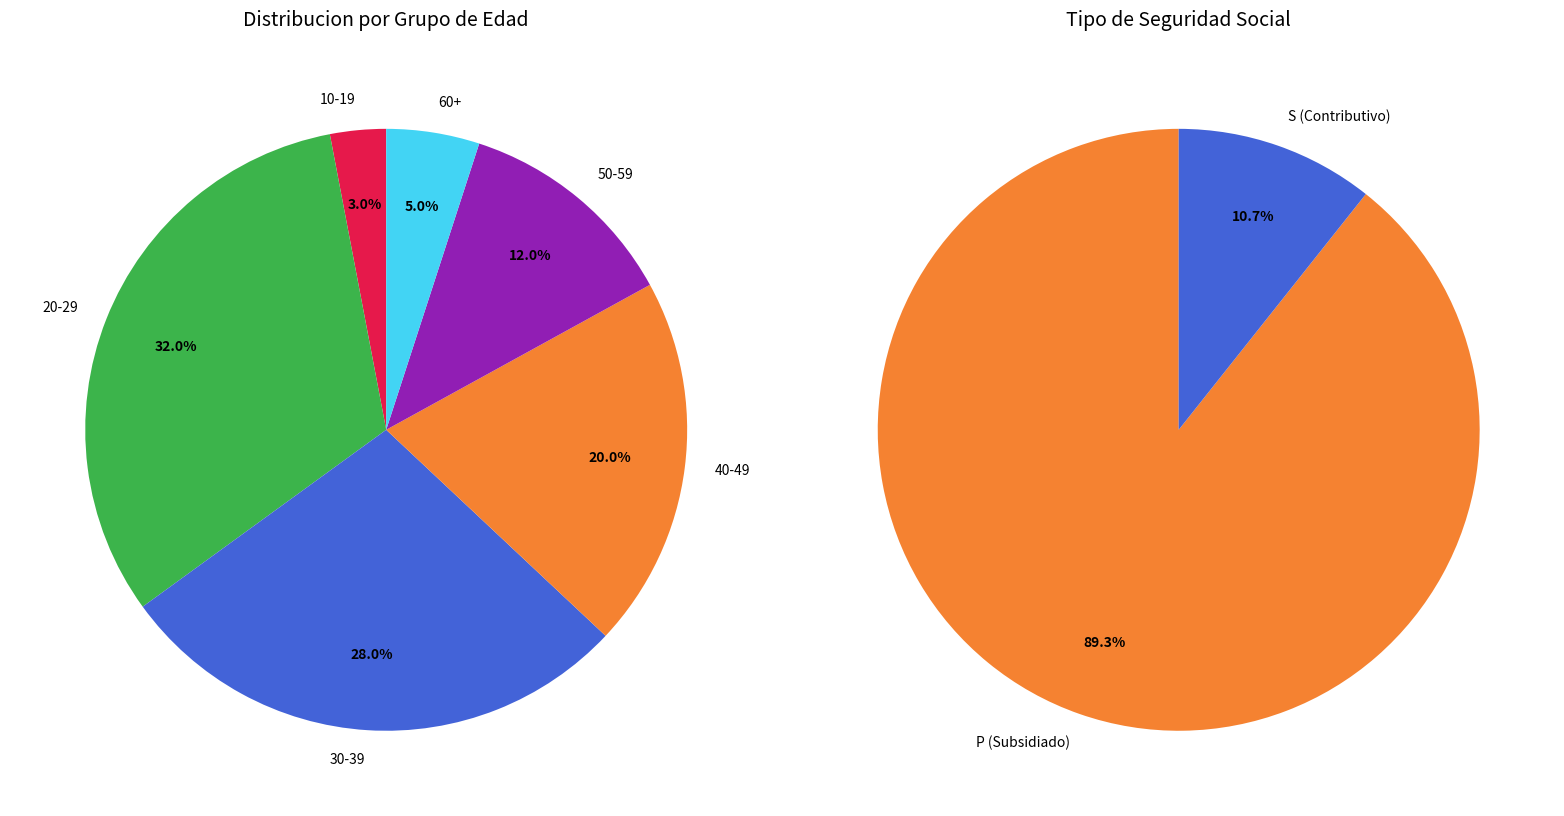

Which has a higher value, 30-39 or 40-49?

30-39